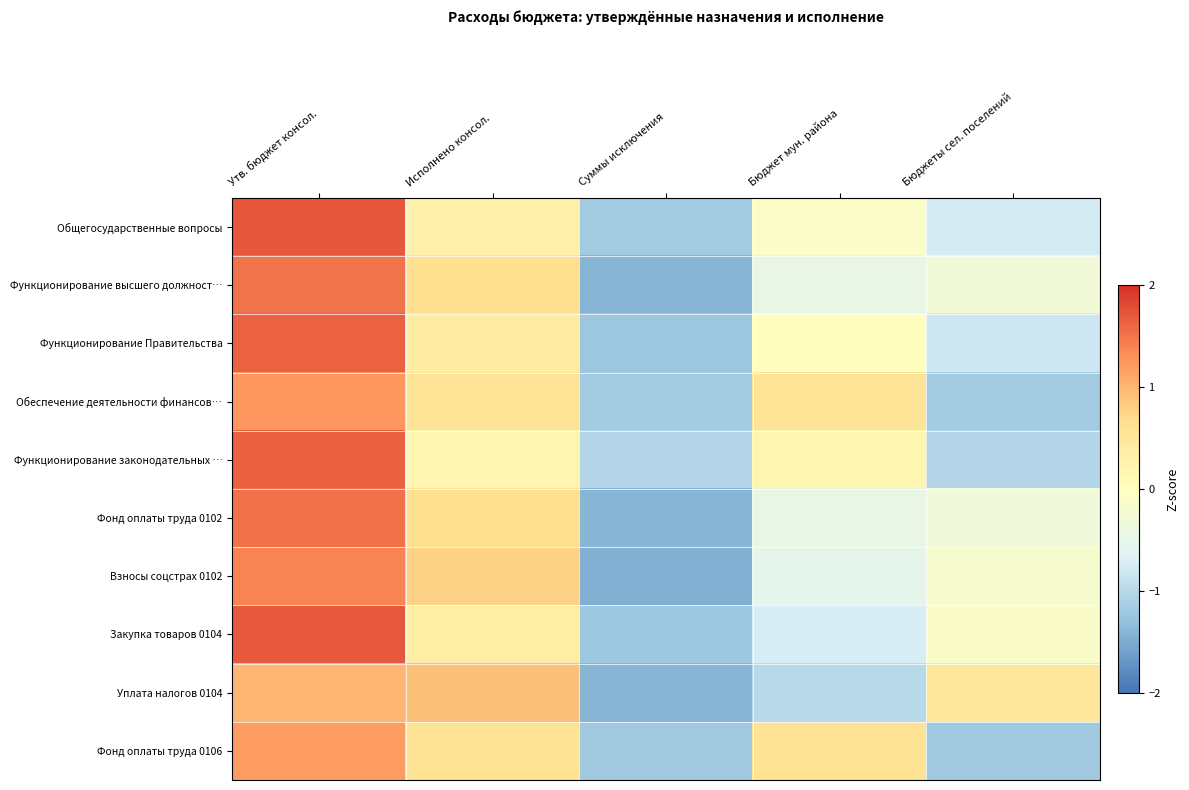

What is the greatest value displayed?

1.7